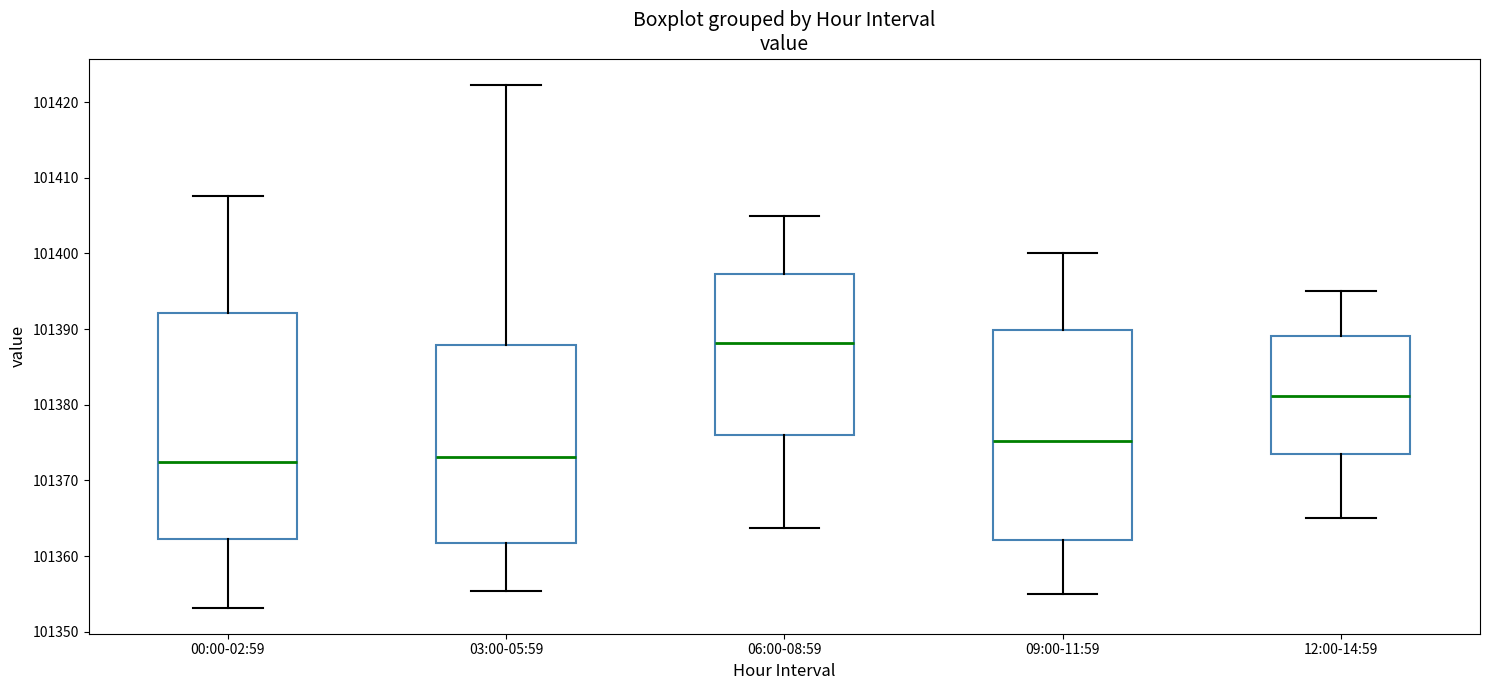

Comparing the boxes themselves (not the whiskers), which one is the tallest?

00:00-02:59